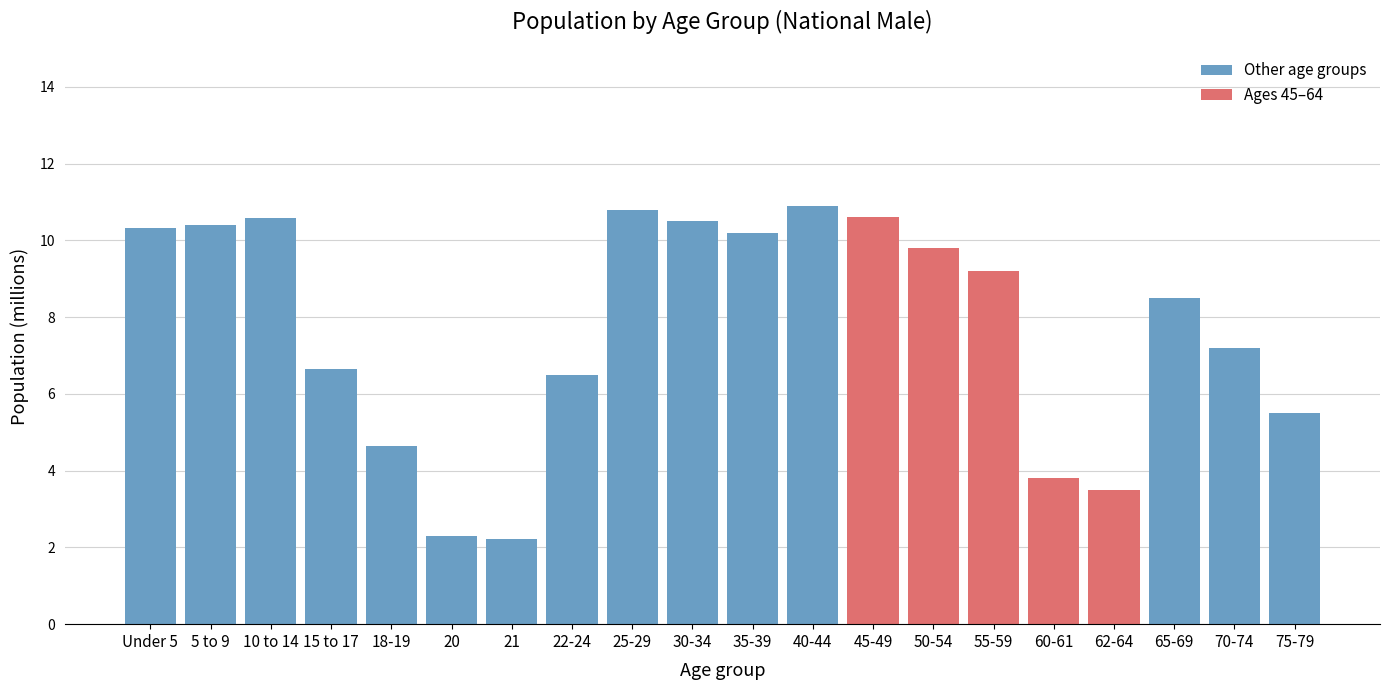

Reading left to right, transcribe all the data shown in this chart.

10.3	10.4	10.6	6.7	4.6	2.3	2.2	6.5	10.8	10.5	10.2	10.9	10.6	9.8	9.2	3.8	3.5	8.5	7.2	5.5